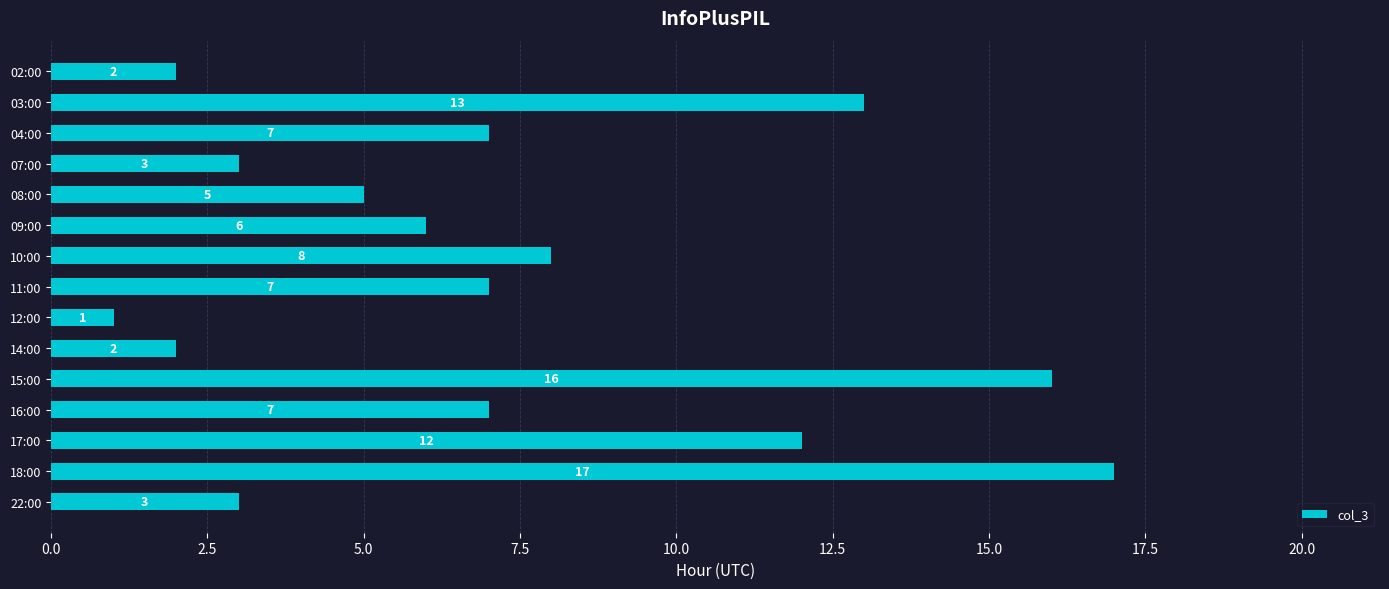

What is the difference between the second highest and second lowest values?

14